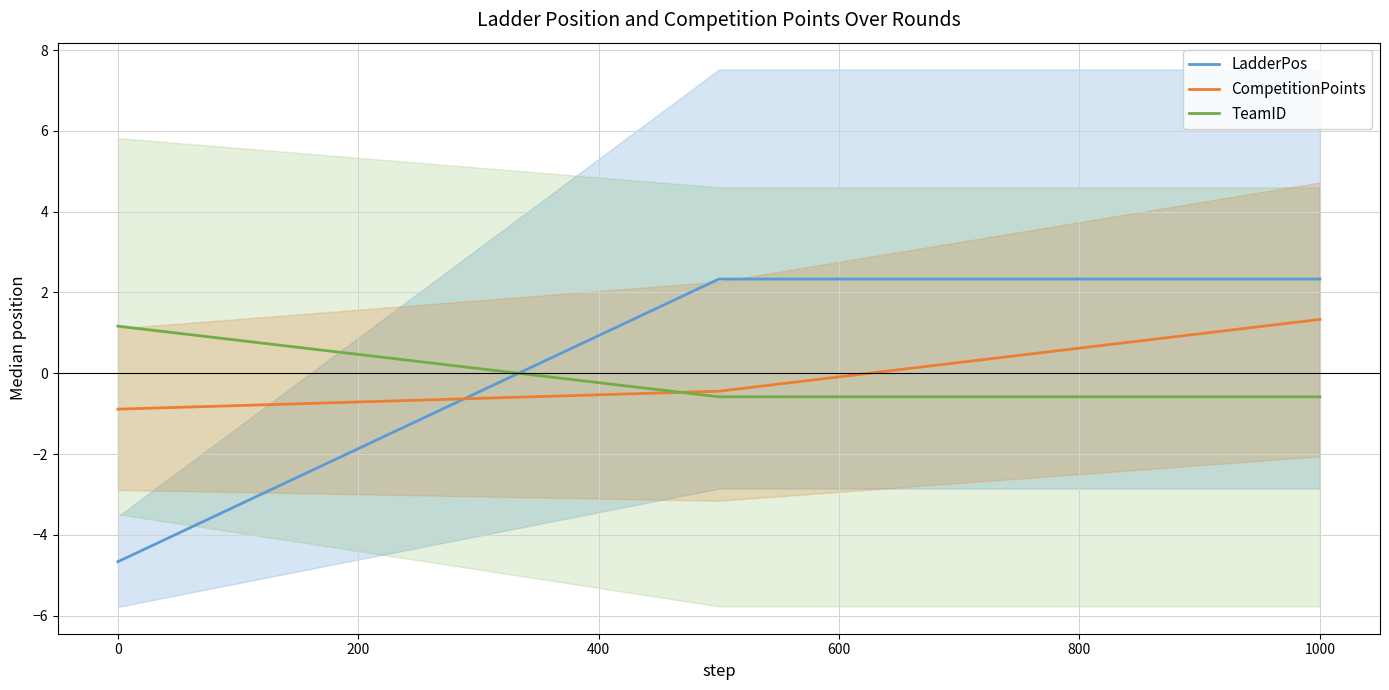

Is the value of CompetitionPoints at 1000 greater than the value of LadderPos at 0?

Yes